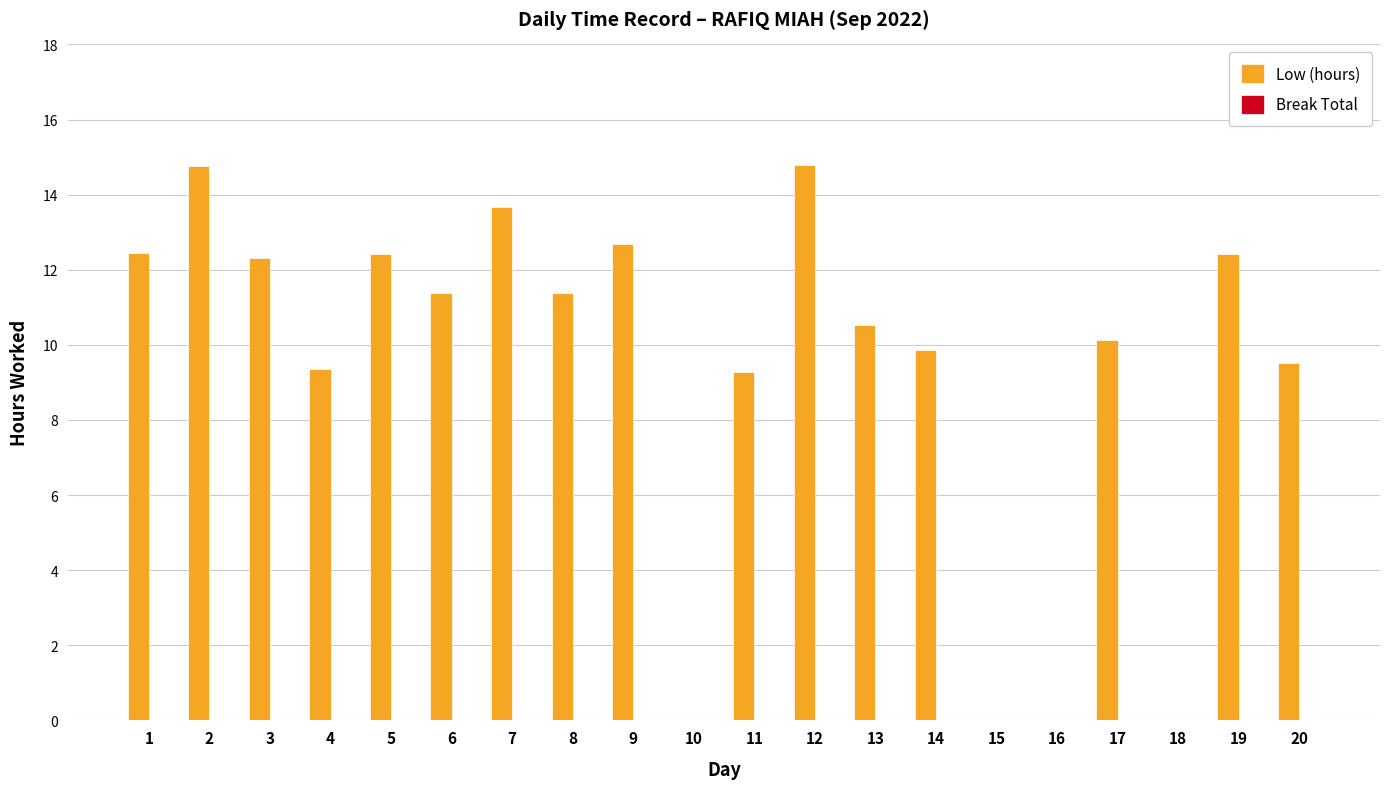

What is the greatest value displayed?

14.8